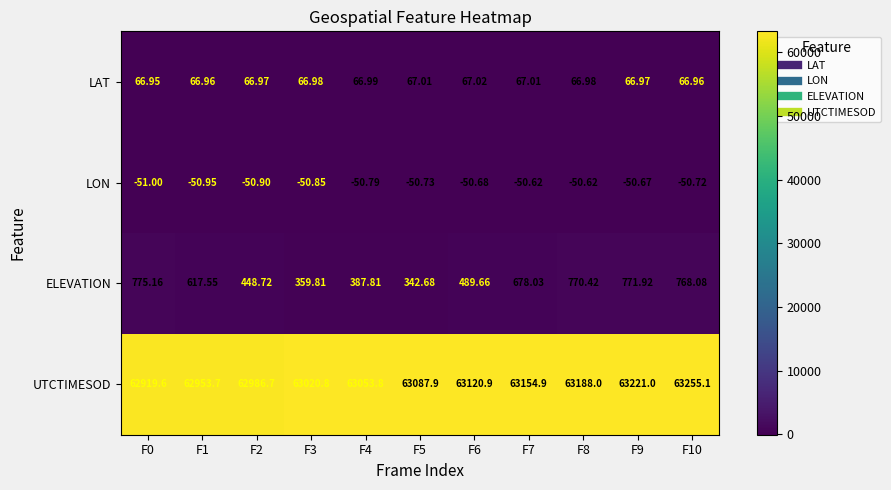

At F7, list the series in order from largest to smallest.

UTCTIMESOD, ELEVATION, LAT, LON